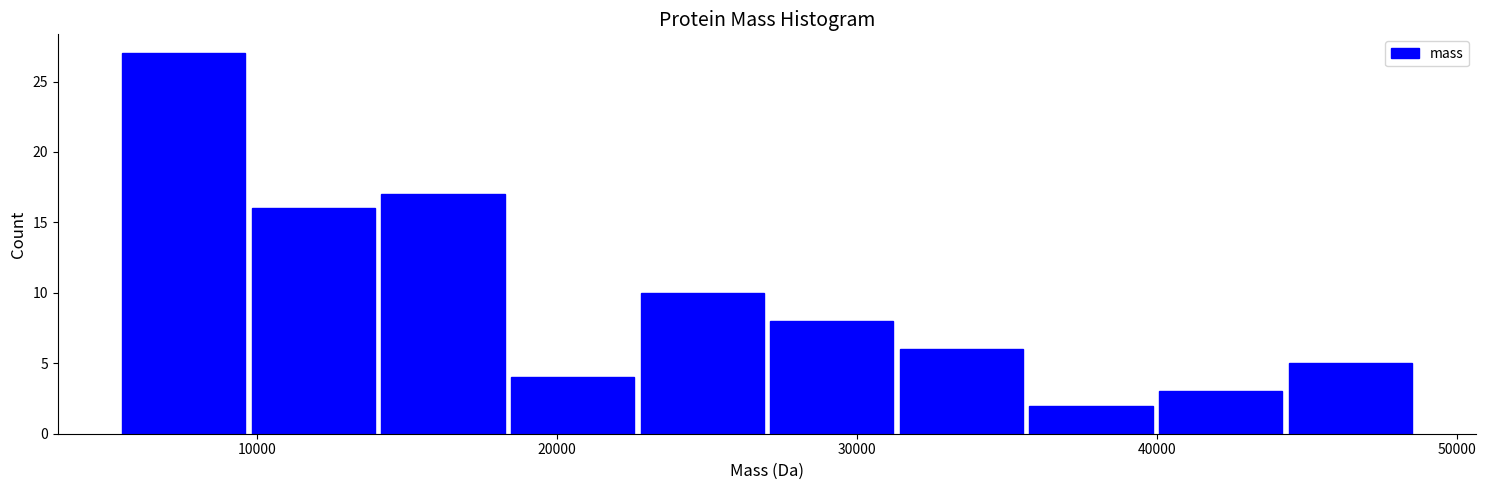

Reading left to right, transcribe this chart: for each bar, give the range it covers on the x-axis and its height. Neither the bar edges nor the heights are printed on the chart, so give them approximately, as read against the axes.

5000 to 10000: 27
10000 to 14000: 16
14000 to 18000: 17
18000 to 23000: 4
23000 to 27000: 10
27000 to 31000: 8
31000 to 36000: 6
36000 to 40000: 2
40000 to 44000: 3
44000 to 49000: 5